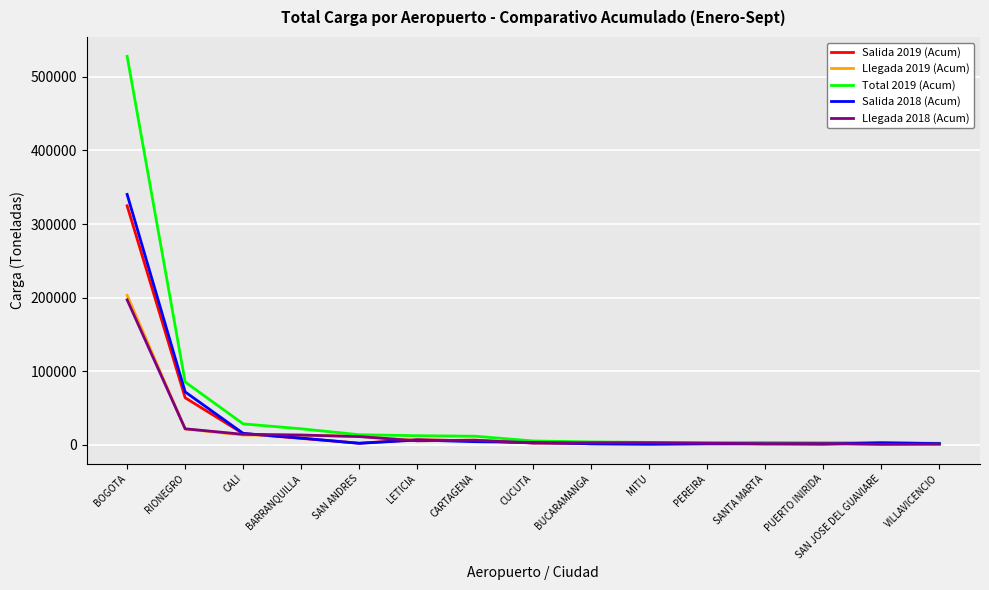

The value of Salida 2019 (Acum) at RIONEGRO is 114499.2. True or false?

False